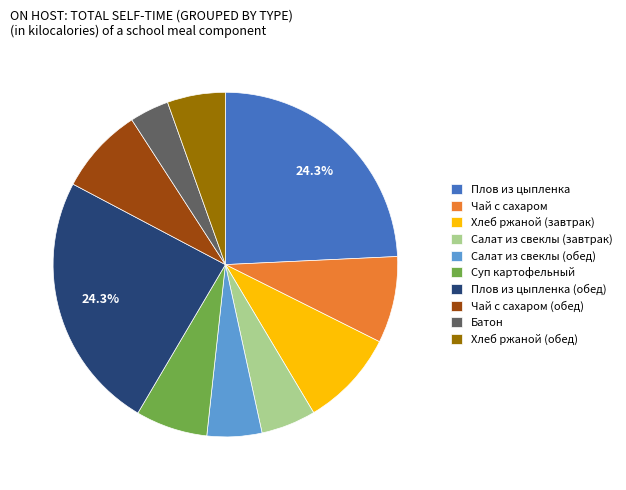

To the nearest percent, what is the combined percentage of Чай с сахаром (обед) and Плов из цыпленка (обед)?

32%